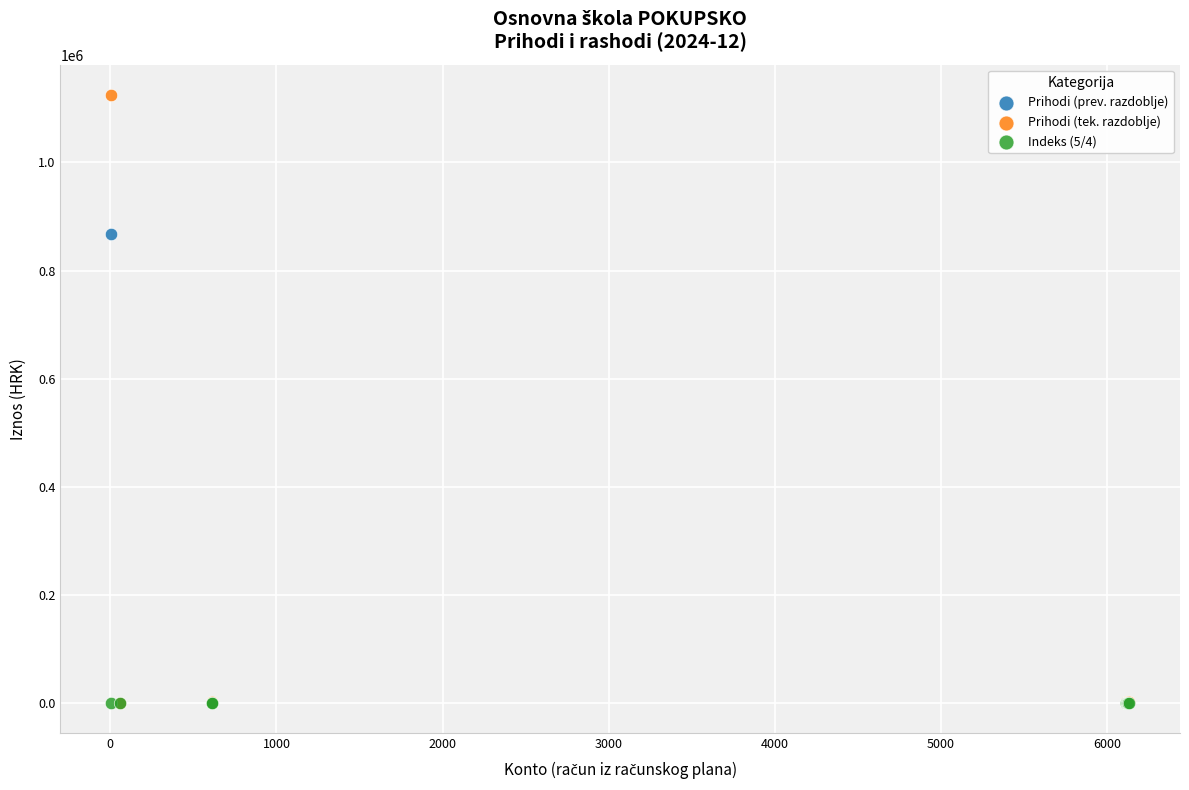

Which series has the widest spread of Y values?

Prihodi (tek. razdoblje)